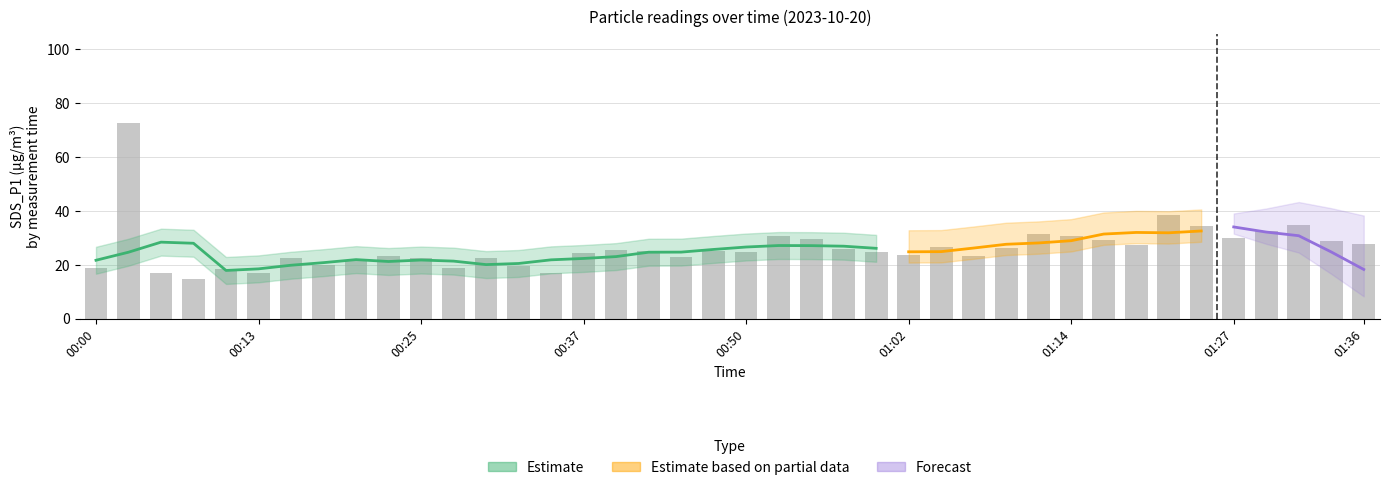

What is the greatest value displayed?

72.9